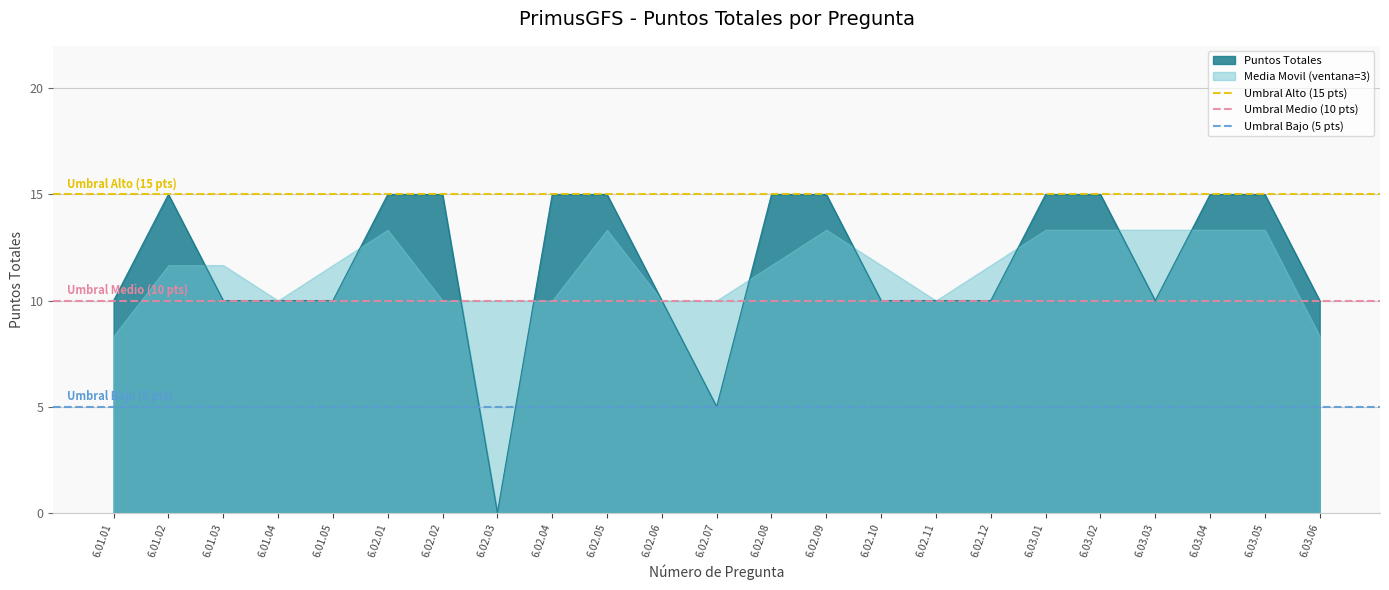

What is the value of the Umbral Medio (10 pts) point at the 2nd from the left?

10